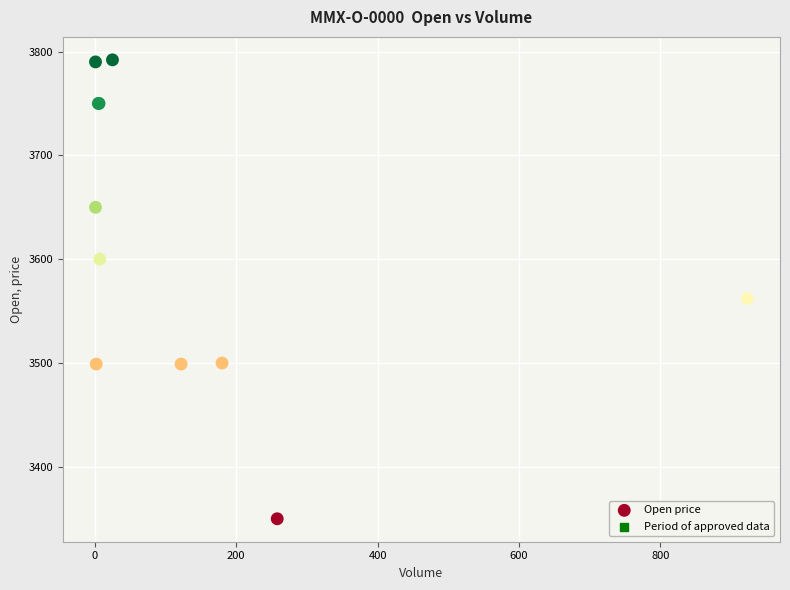

What Y value in the scatter plot is closest to 3571?

3562